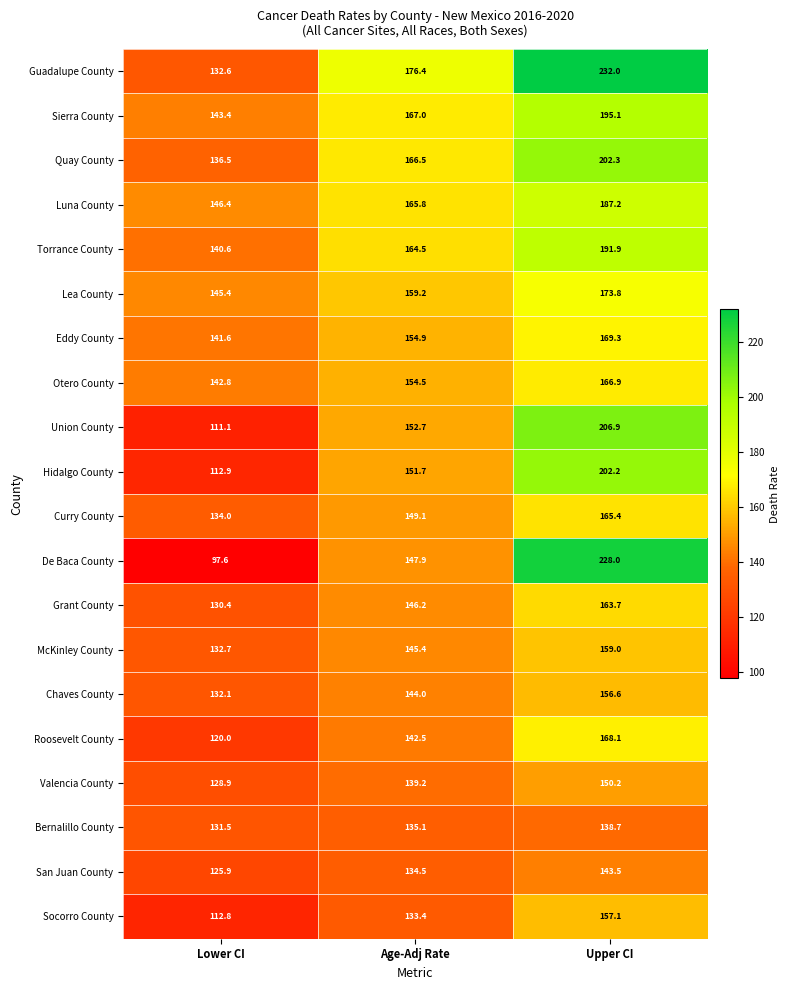

Rank the series by their maximum value, from lowest to highest.

Bernalillo County, San Juan County, Valencia County, Chaves County, Socorro County, McKinley County, Grant County, Curry County, Otero County, Roosevelt County, Eddy County, Lea County, Luna County, Torrance County, Sierra County, Hidalgo County, Quay County, Union County, De Baca County, Guadalupe County